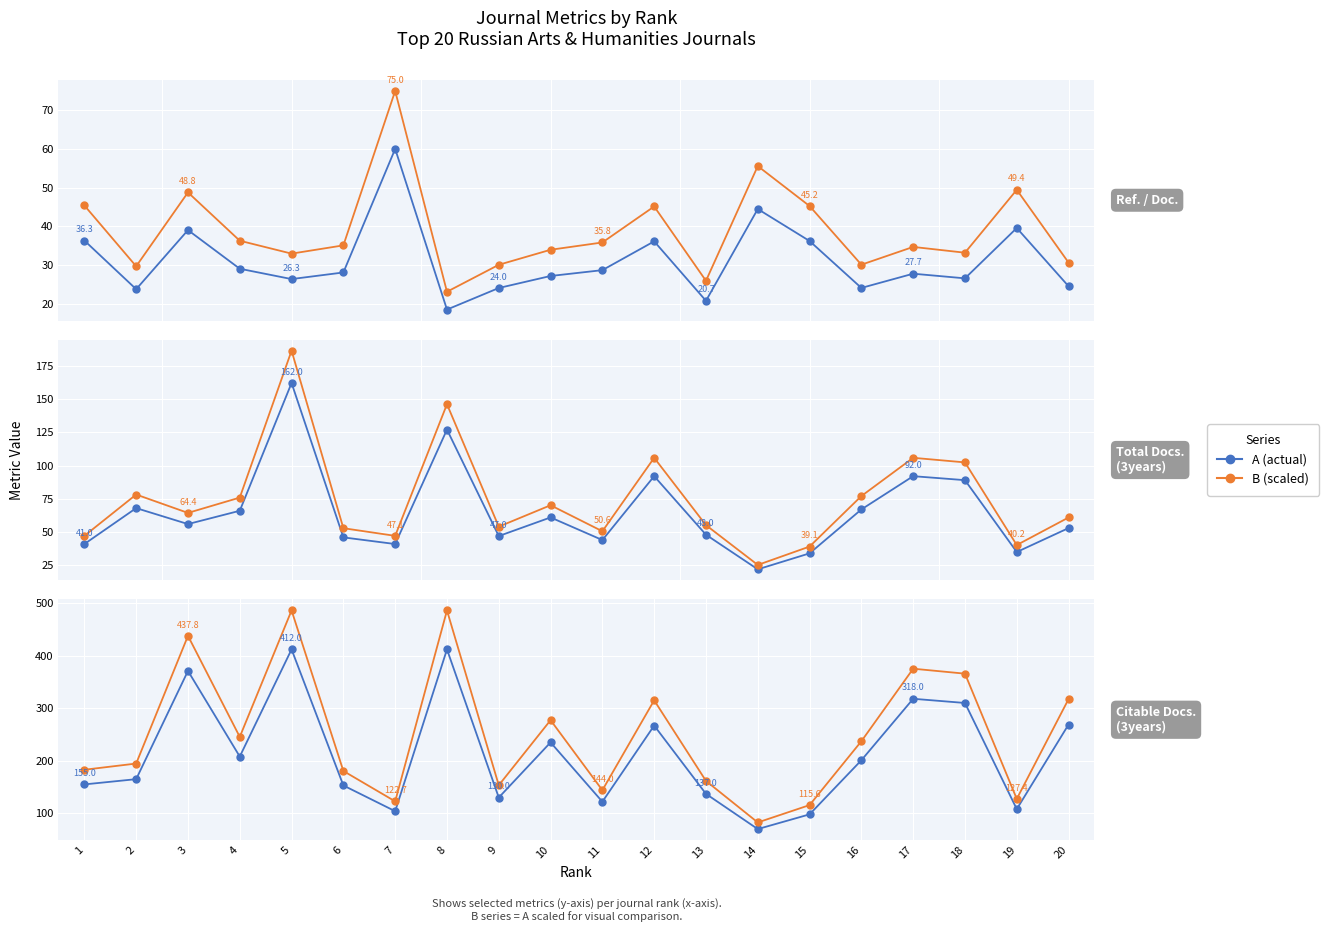

Is it true that A equals 122.0 at 11?

True